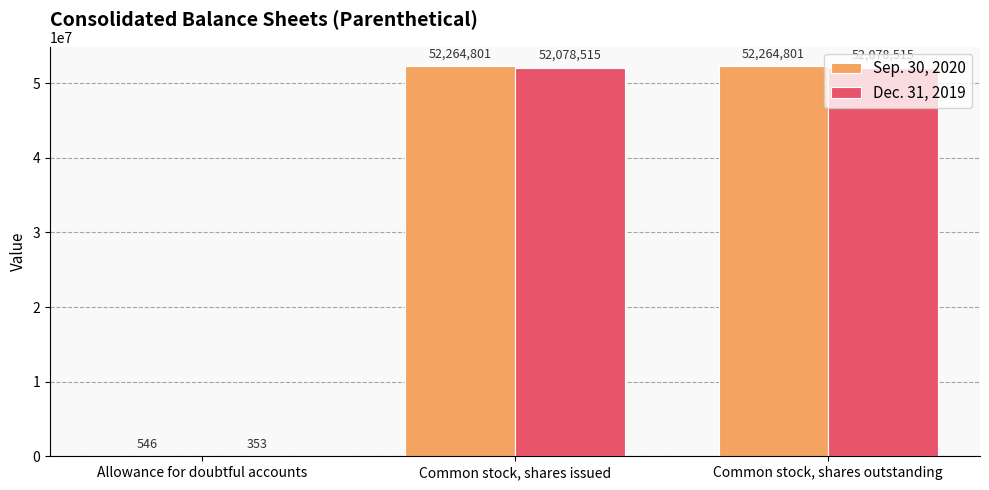

What is the maximum value for Dec. 31, 2019?

52078515